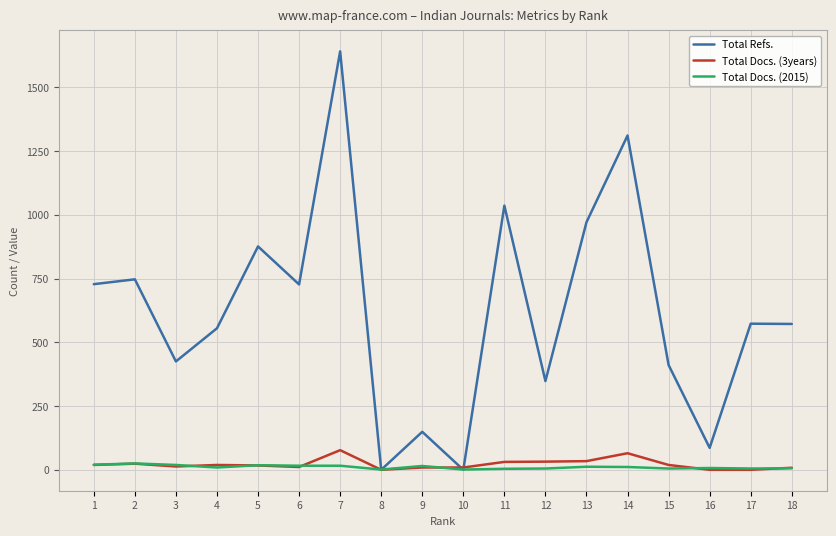

Between 1 and 15, which series saw the biggest shift?

Total Refs.